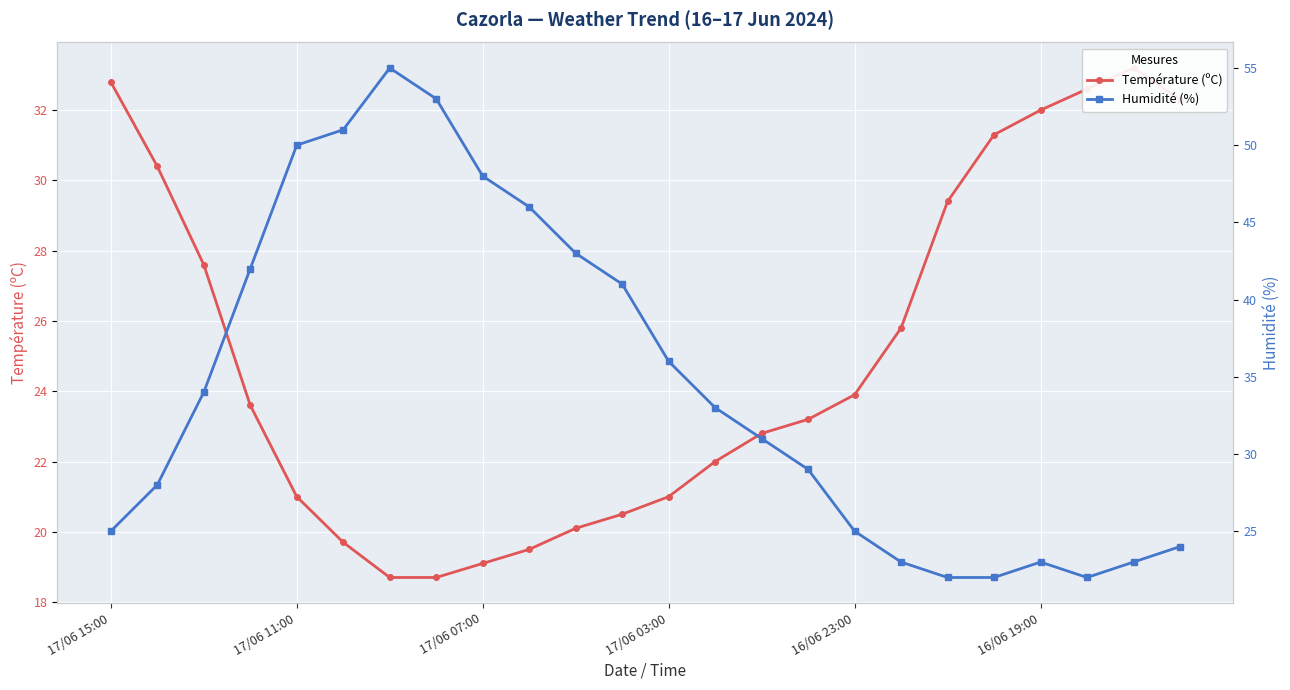

True or false: Humidité (%) has more than 2 interior local peaks.

False